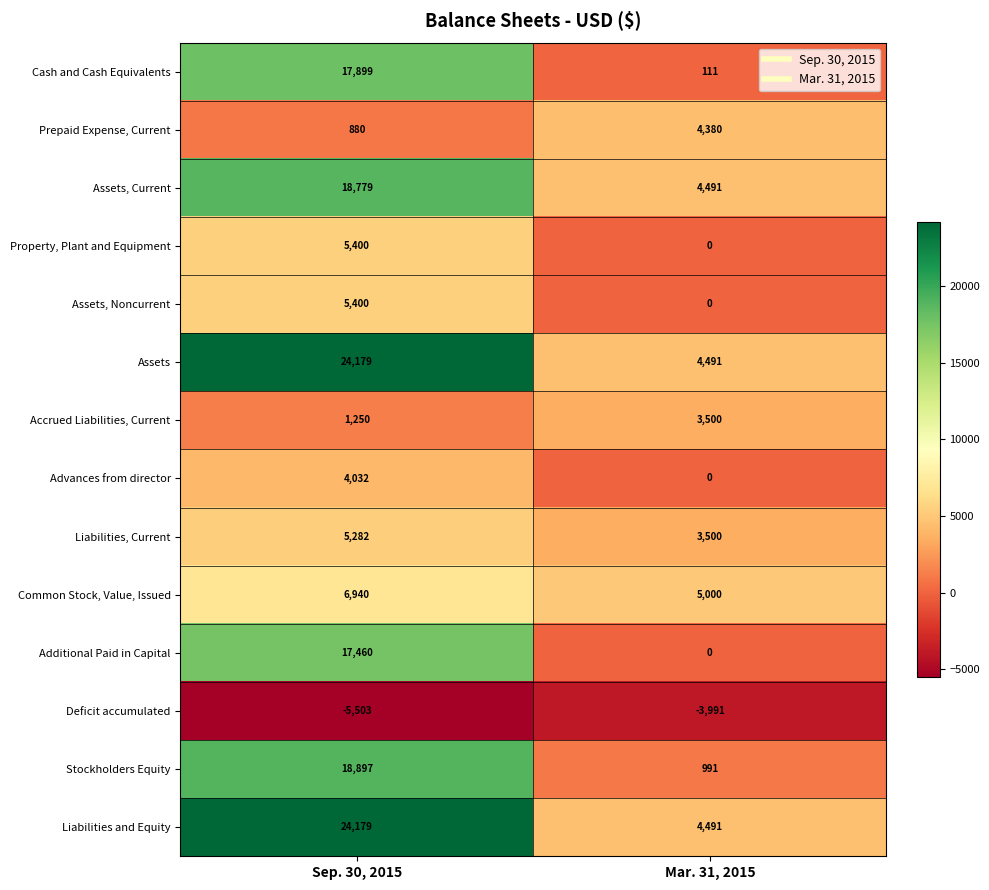

Reading left to right, transcribe all the data shown in this chart.

Cash and Cash Equivalents: Sep. 30, 2015=17899	Mar. 31, 2015=111
Prepaid Expense, Current: Sep. 30, 2015=880	Mar. 31, 2015=4380
Assets, Current: Sep. 30, 2015=18779	Mar. 31, 2015=4491
Property, Plant and Equipment: Sep. 30, 2015=5400	Mar. 31, 2015=0
Assets, Noncurrent: Sep. 30, 2015=5400	Mar. 31, 2015=0
Assets: Sep. 30, 2015=24179	Mar. 31, 2015=4491
Accrued Liabilities, Current: Sep. 30, 2015=1250	Mar. 31, 2015=3500
Advances from director: Sep. 30, 2015=4032	Mar. 31, 2015=0
Liabilities, Current: Sep. 30, 2015=5282	Mar. 31, 2015=3500
Common Stock, Value, Issued: Sep. 30, 2015=6940	Mar. 31, 2015=5000
Additional Paid in Capital: Sep. 30, 2015=17460	Mar. 31, 2015=0
Deficit accumulated: Sep. 30, 2015=-5503	Mar. 31, 2015=-3991
Stockholders Equity: Sep. 30, 2015=18897	Mar. 31, 2015=991
Liabilities and Equity: Sep. 30, 2015=24179	Mar. 31, 2015=4491